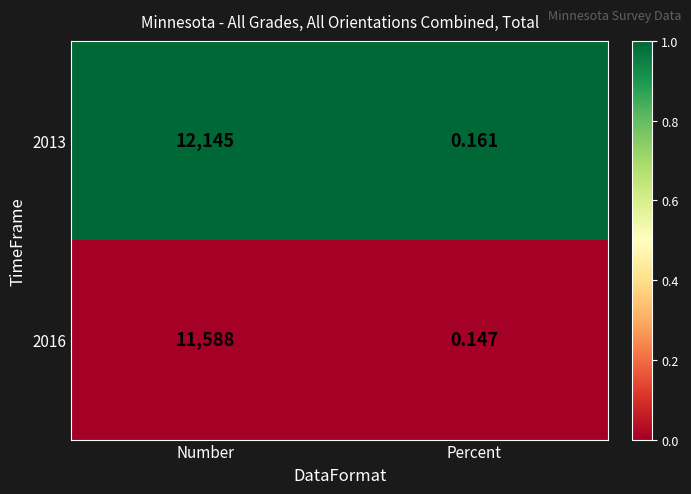

How many series are shown in this chart?

2